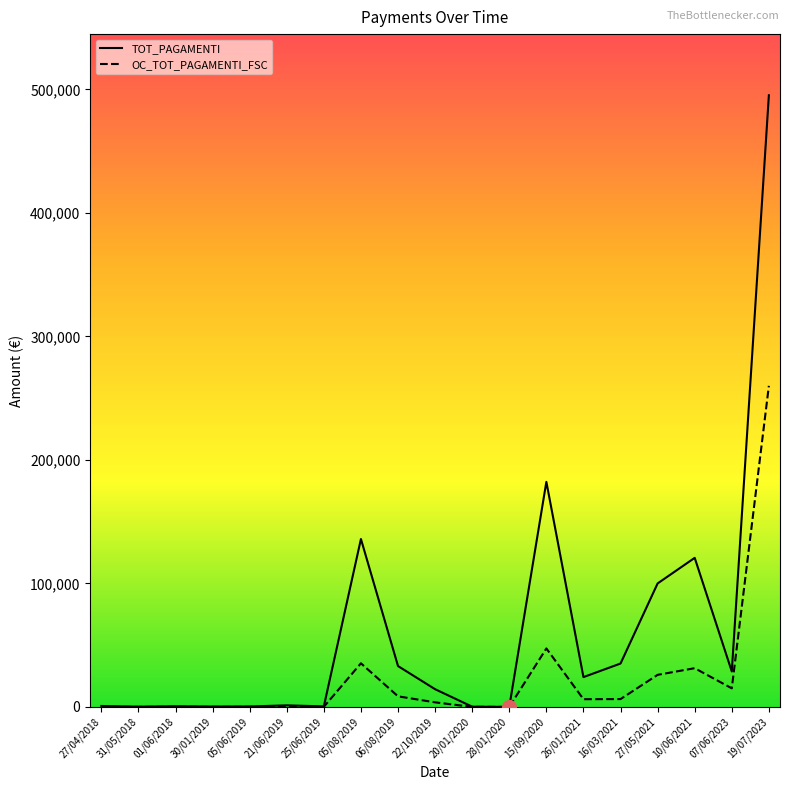

The value of OC_TOT_PAGAMENTI_FSC at 05/08/2019 is 61553.9. True or false?

False